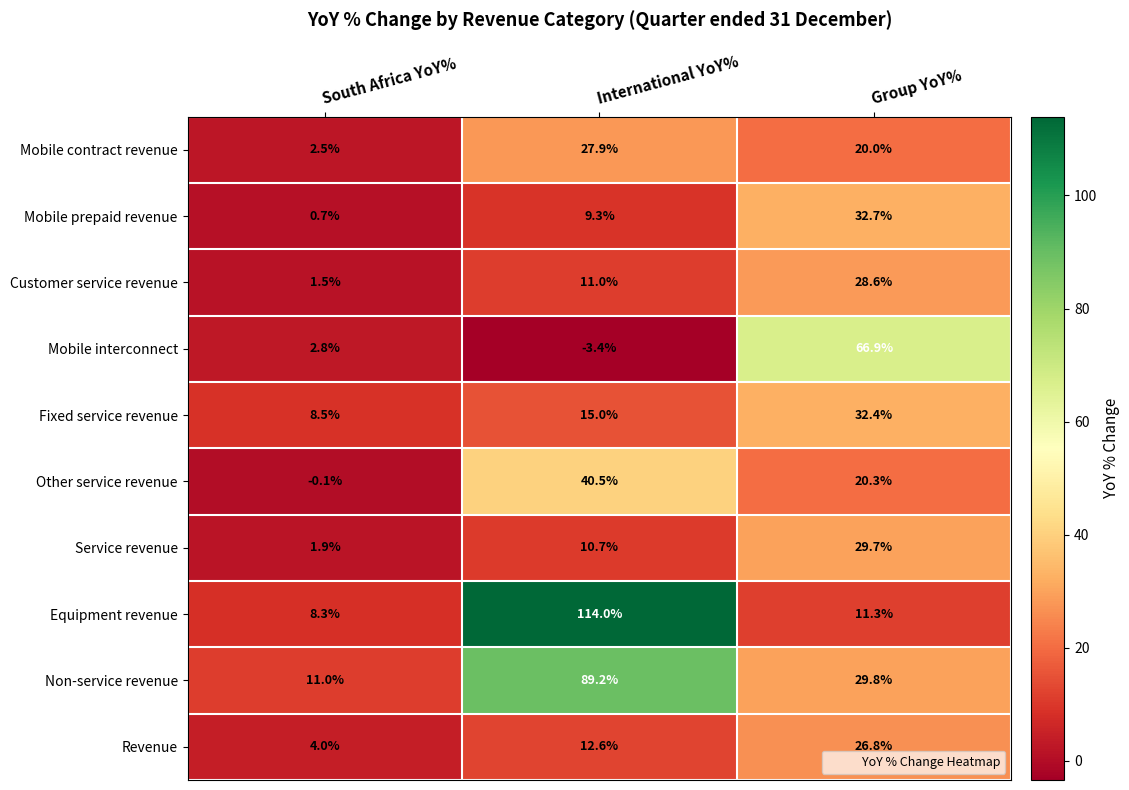

Count the number of categories in the chart.

3